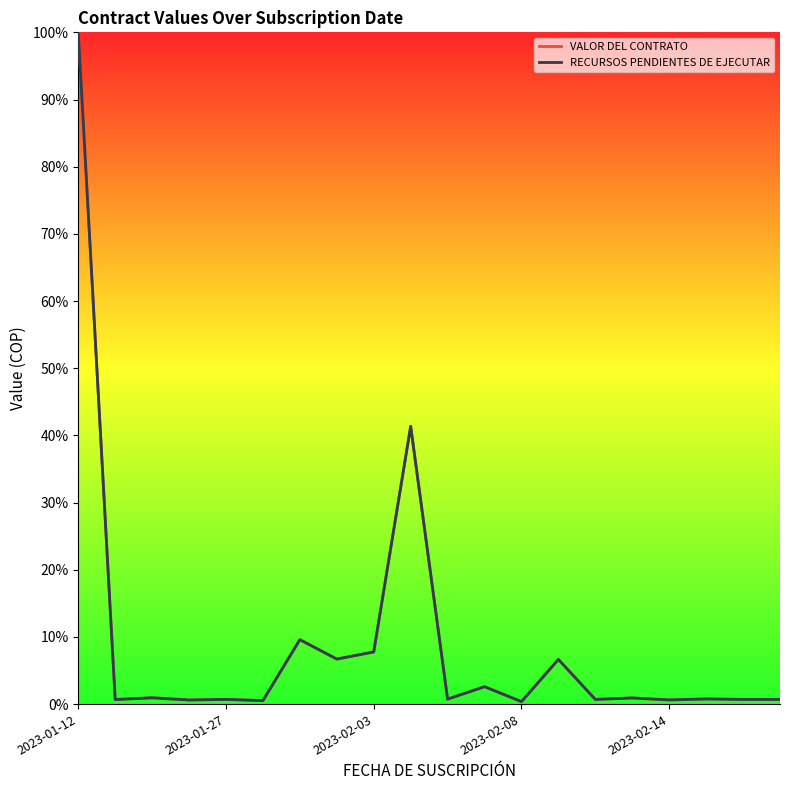

What are all the series names shown in the legend?

VALOR DEL CONTRATO, RECURSOS PENDIENTES DE EJECUTAR